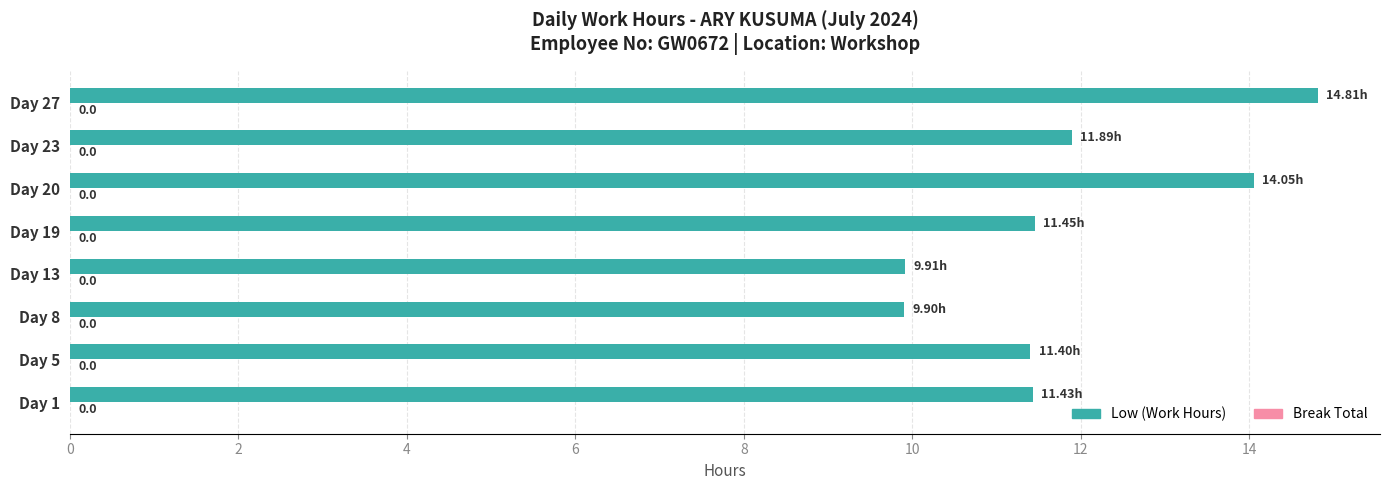

Does the chart contain any negative values?

No